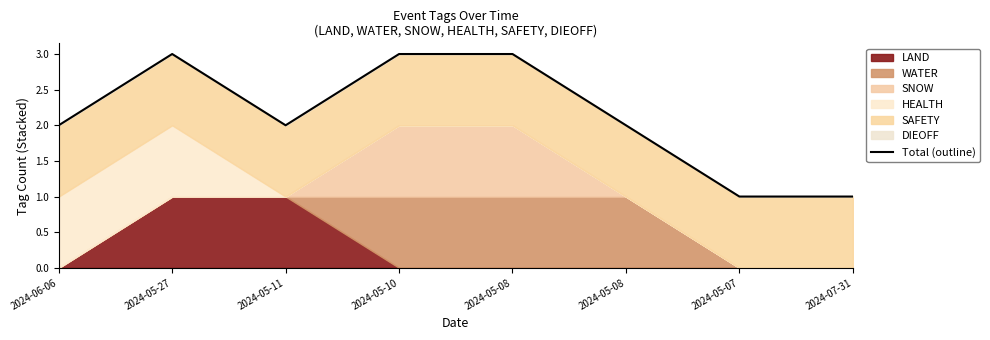

What is the label of the 8th point from the left?

2024-07-31